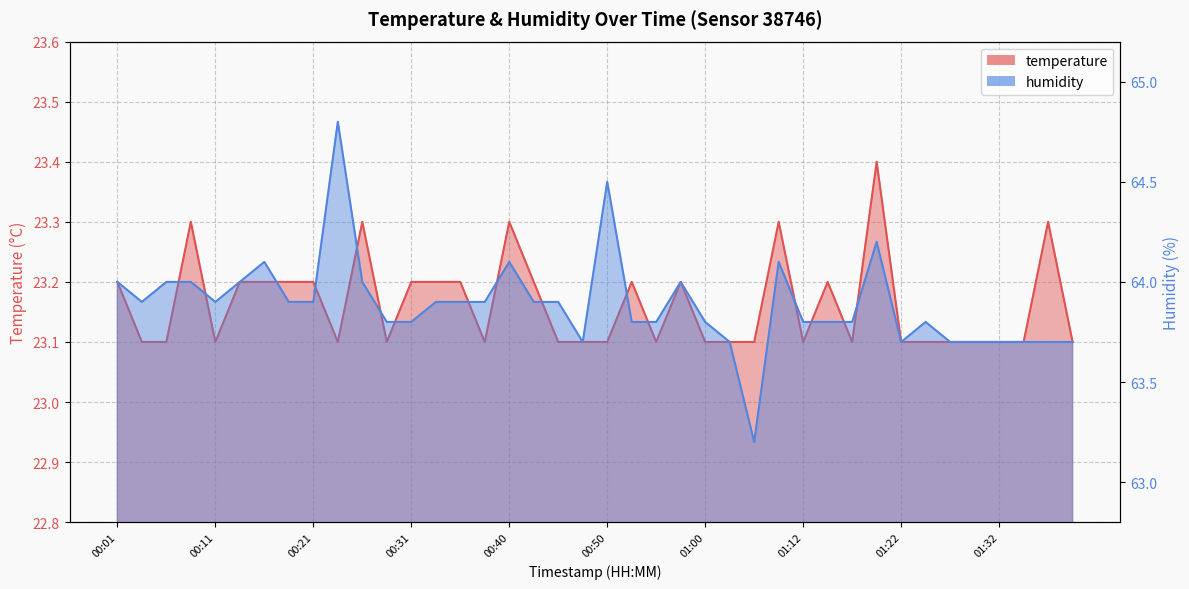

The humidity series shows 103.7 at 00:18. True or false?

False